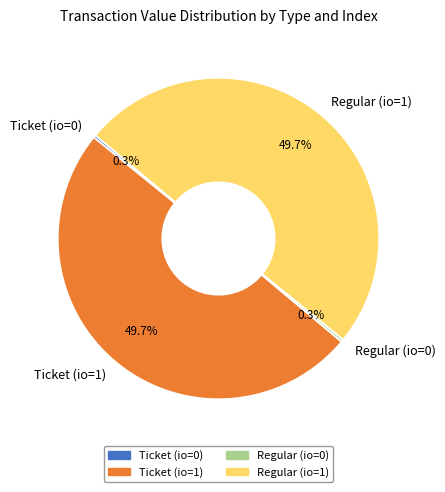

Is Regular (io=1) the majority of the pie?

No